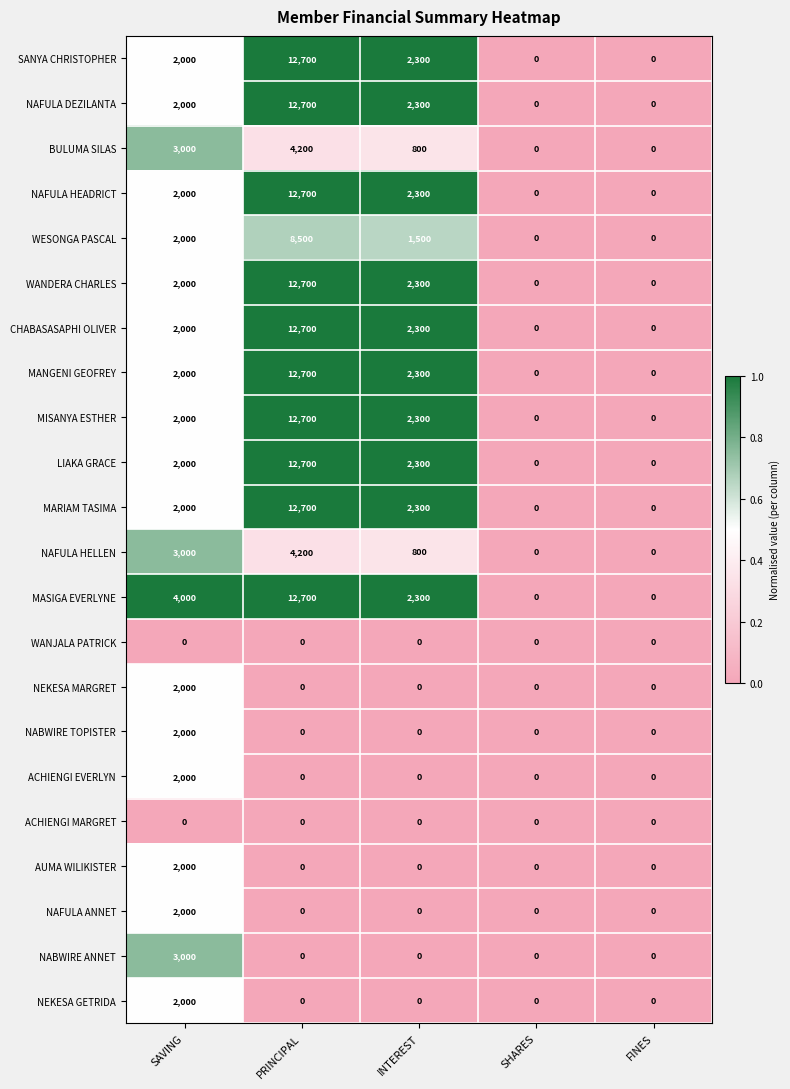

Which category has the highest value across all series?

PRINCIPAL